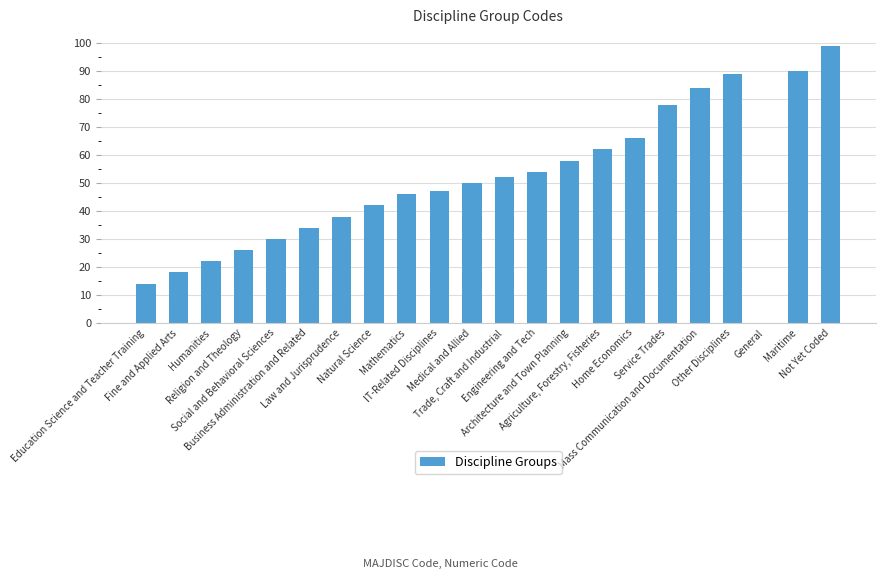

What is the maximum value shown in the chart?

99